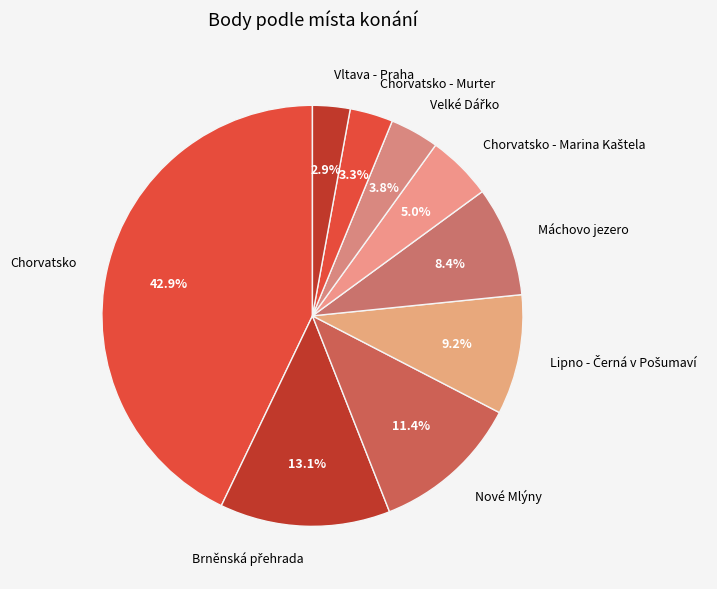

Between Máchovo jezero and Vltava - Praha, which is larger?

Máchovo jezero